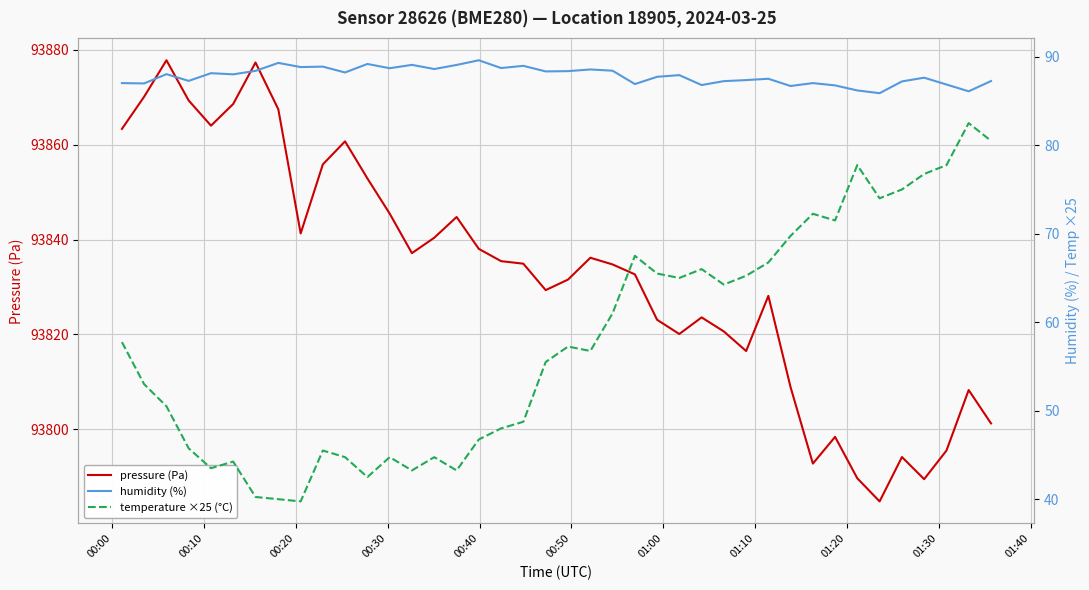

What is the maximum value for pressure (Pa)?

93877.8